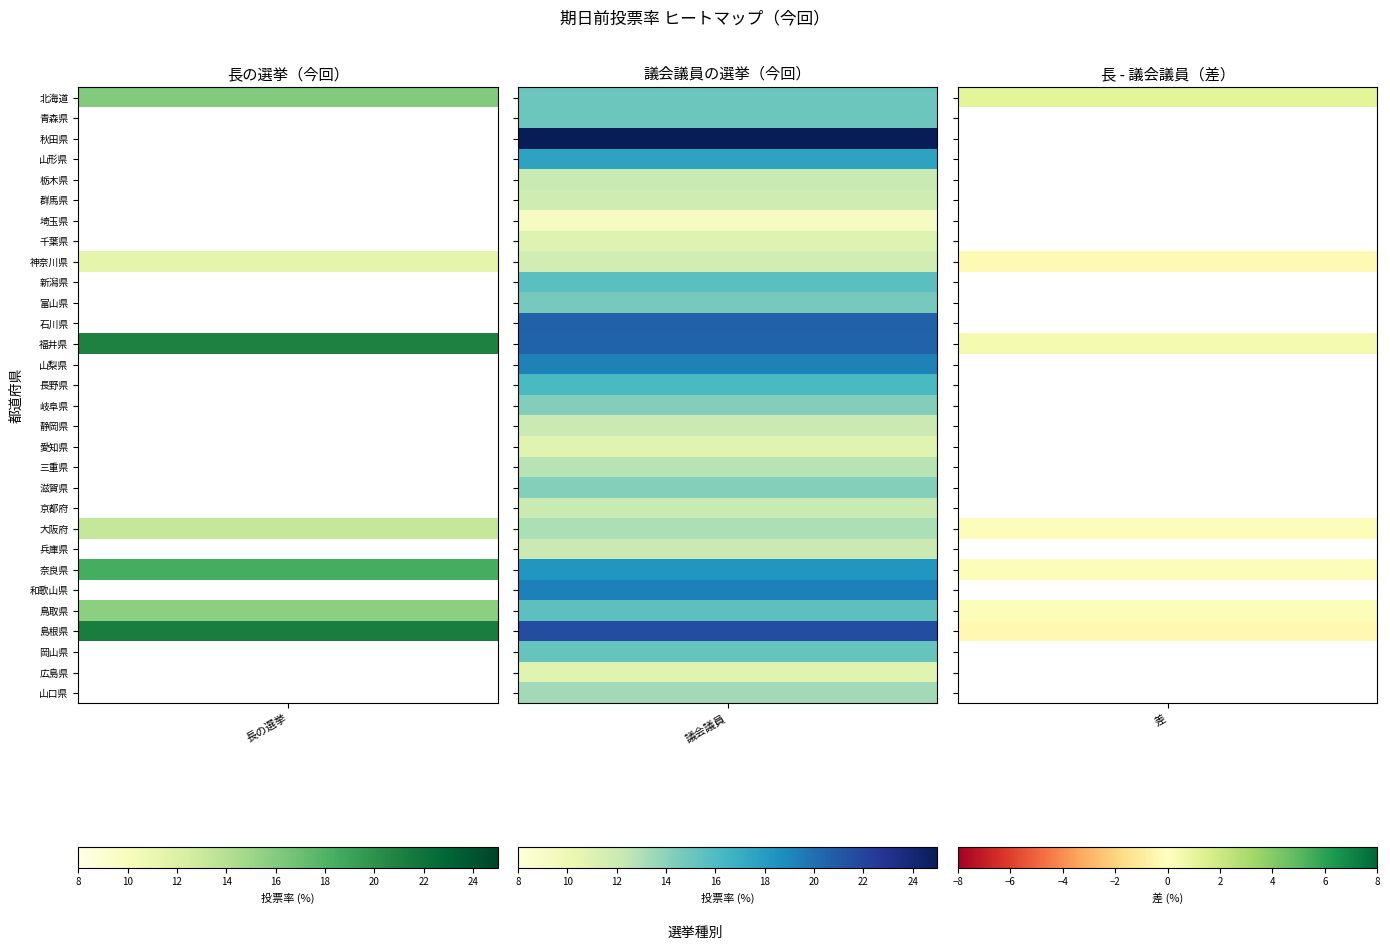

The value of 大阪府 at 1 is 13.0. True or false?

True